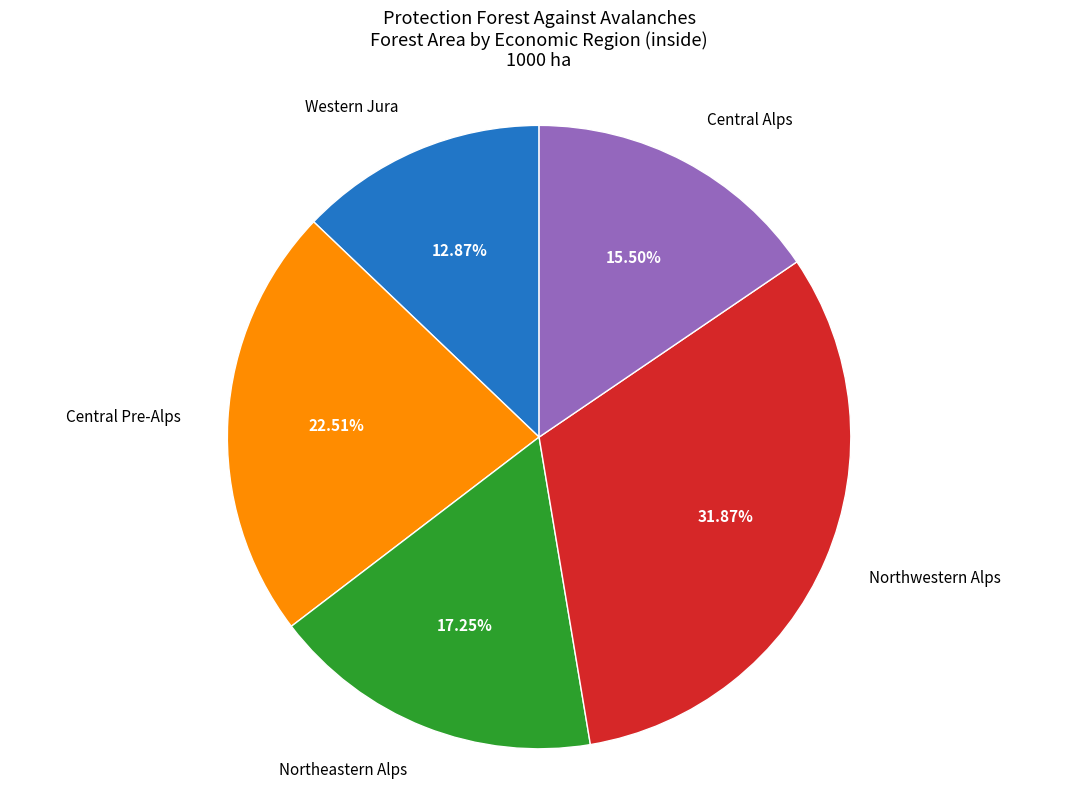

To the nearest percent, what is the difference between the largest and smallest slice percentages?

19%